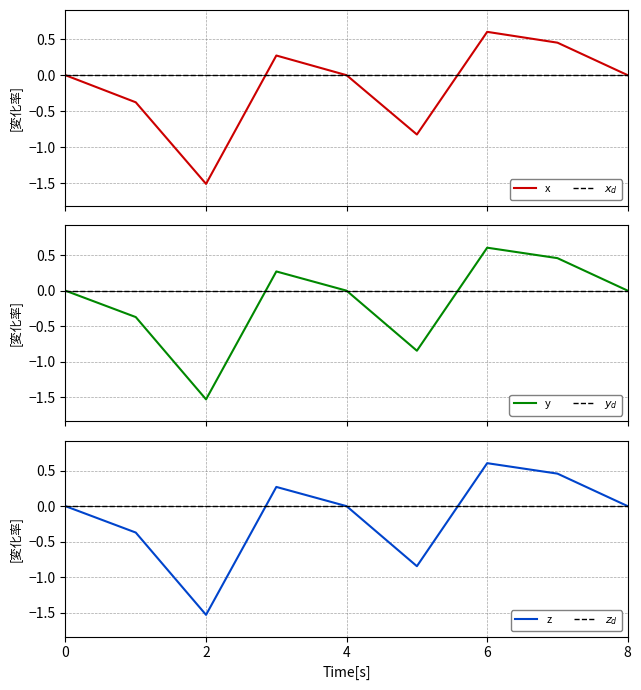

After their last crossing, which series has the higher values: y or $z_d$?

y